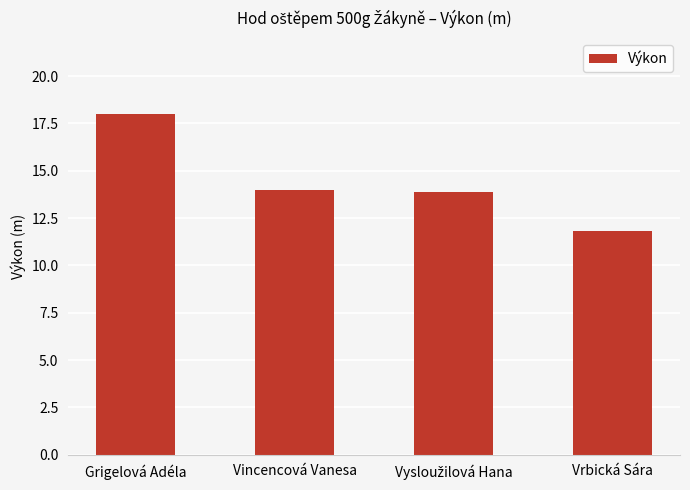

What is the change in value from Grigelová Adéla to Vrbická Sára?

-6.2